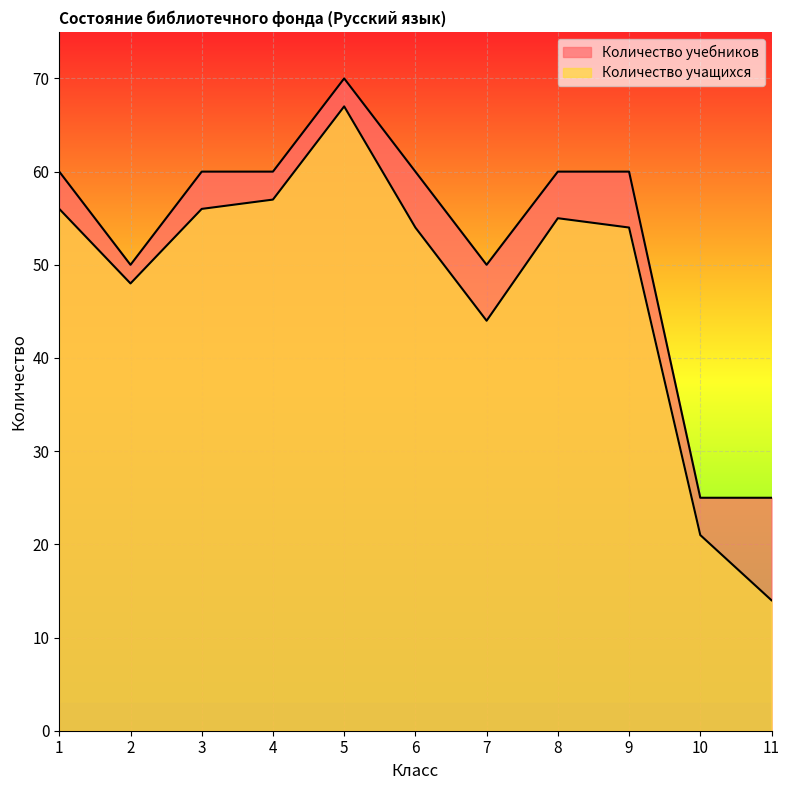

What is the sum of all Количество учебников values?

580